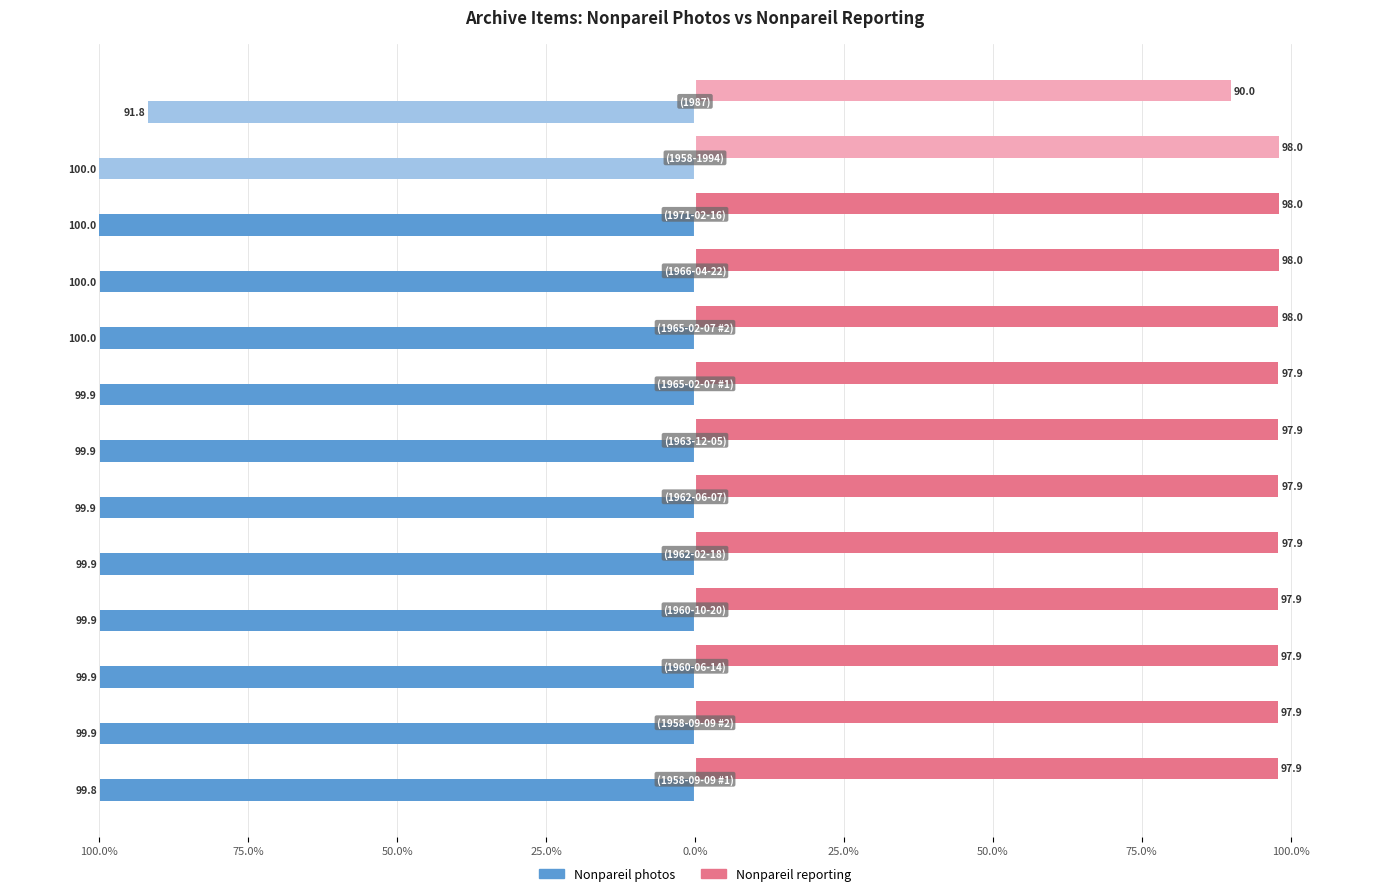

What are all the series names shown in the legend?

Nonpareil photos, Nonpareil reporting